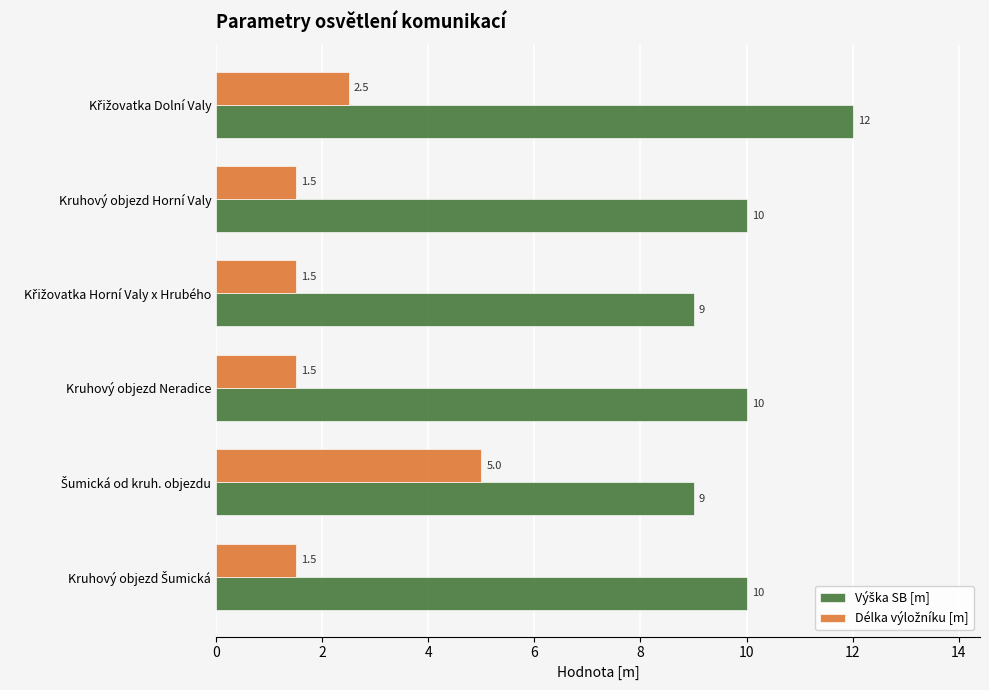

What is the greatest value displayed?

12.0